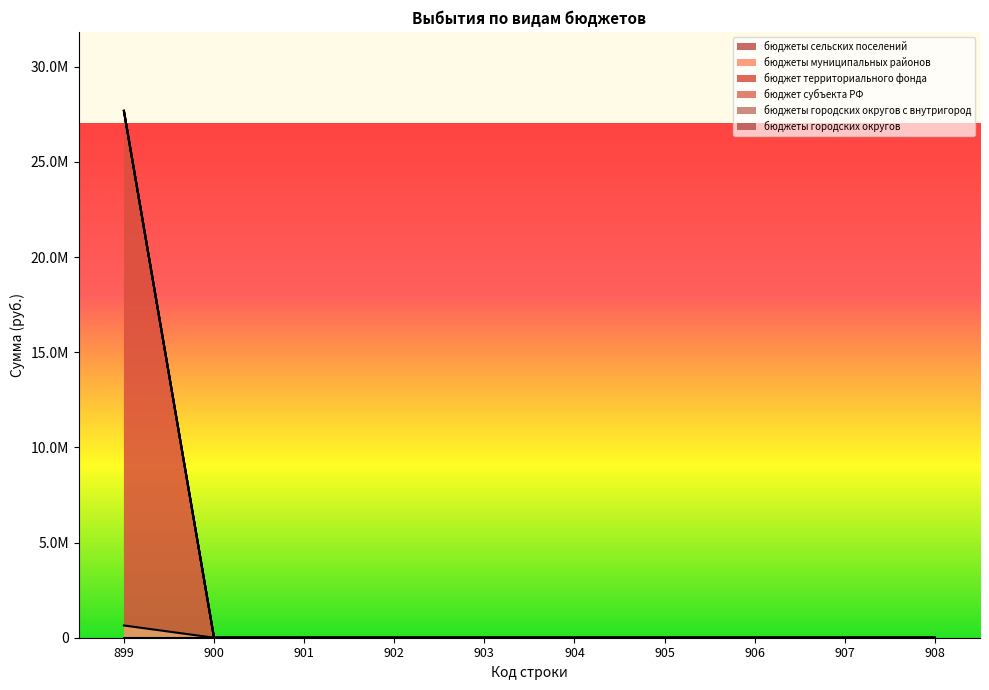

Between 903 and 905, which is larger?

903